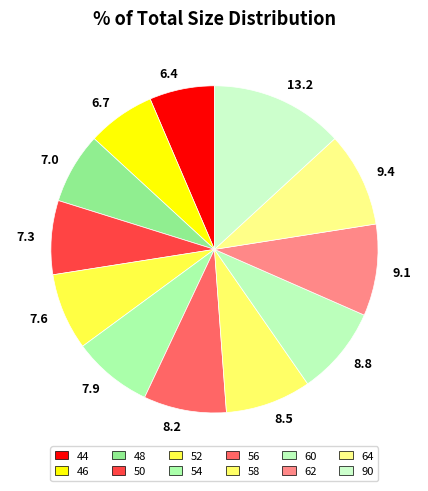

Which slice is the largest?

90